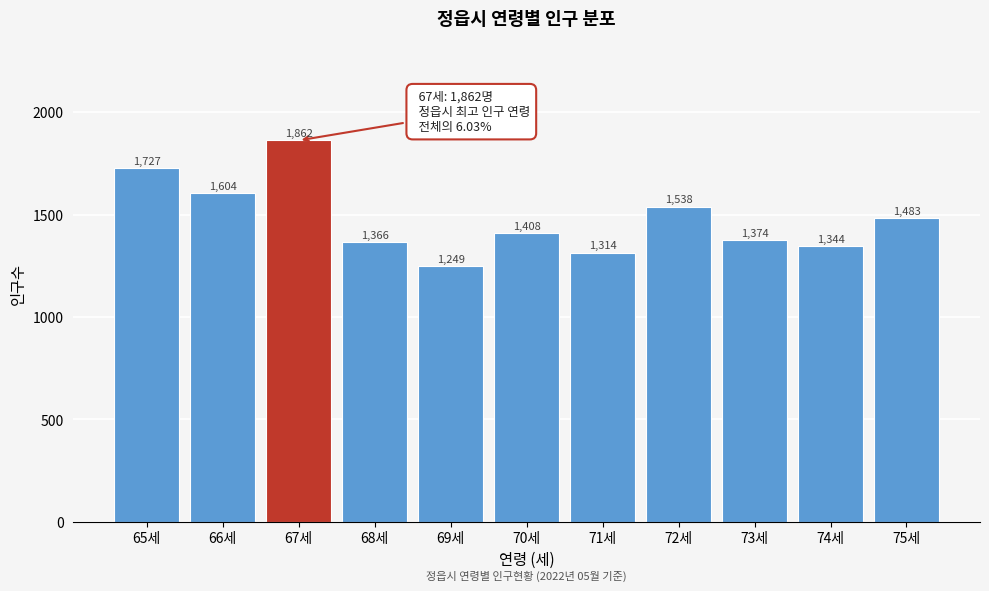

Reading left to right, extract all data points from this chart.

65세=1727	66세=1604	67세=1862	68세=1366	69세=1249	70세=1408	71세=1314	72세=1538	73세=1374	74세=1344	75세=1483